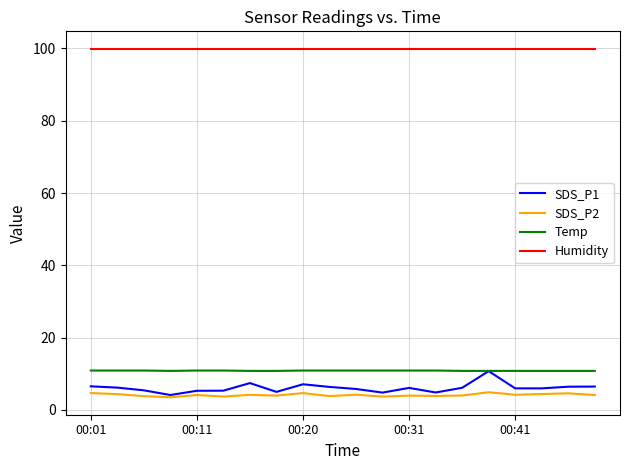

Does the chart have visible grid lines?

Yes